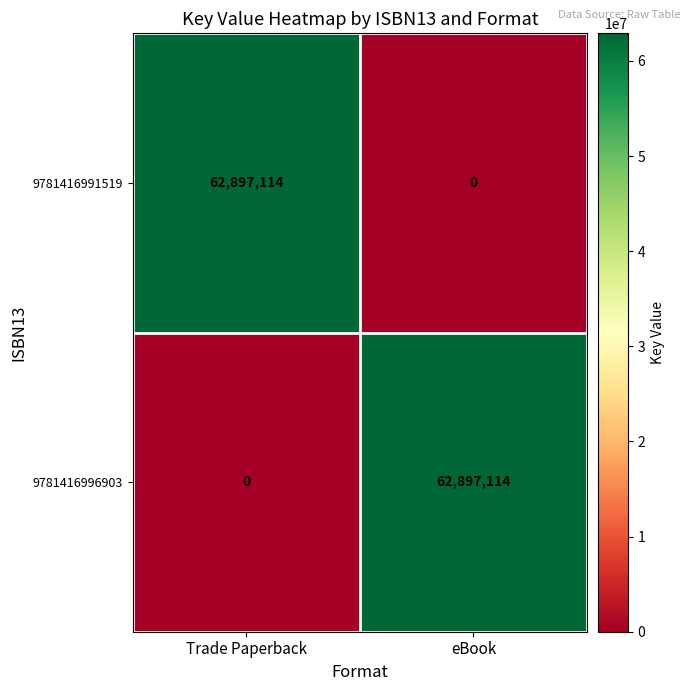

Is the value of 9781416991519 at Trade Paperback greater than the value of 9781416996903 at Trade Paperback?

Yes